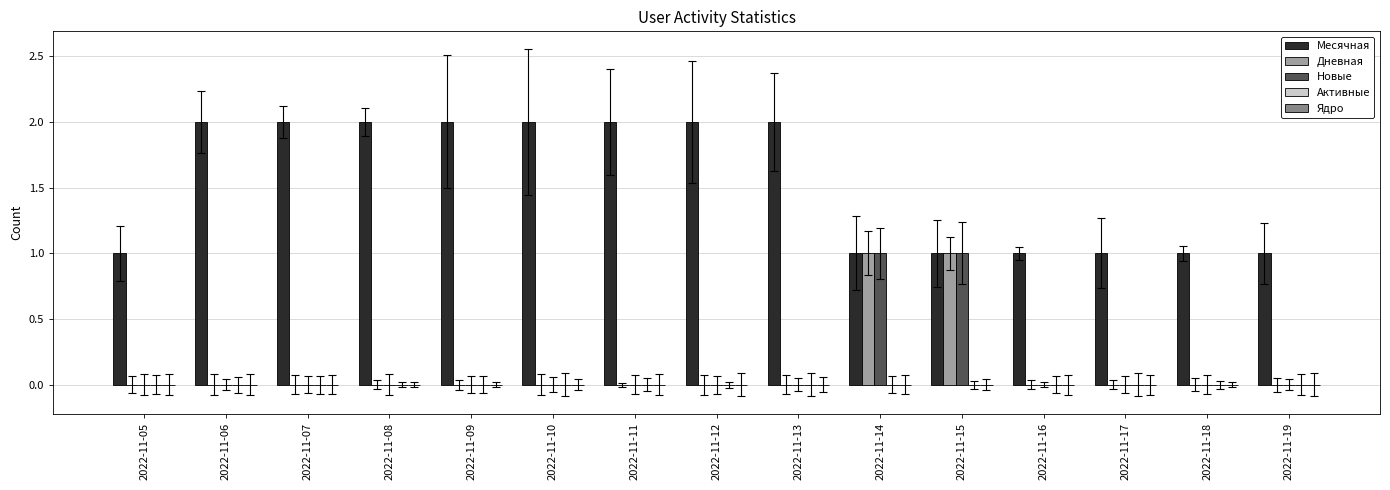

What is the sum of all Месячная values?

23